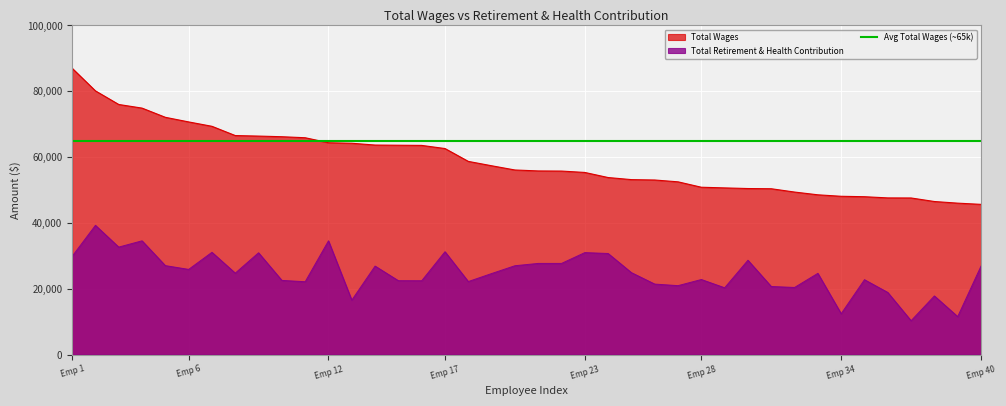

What is the maximum value for Total Wages?

86999